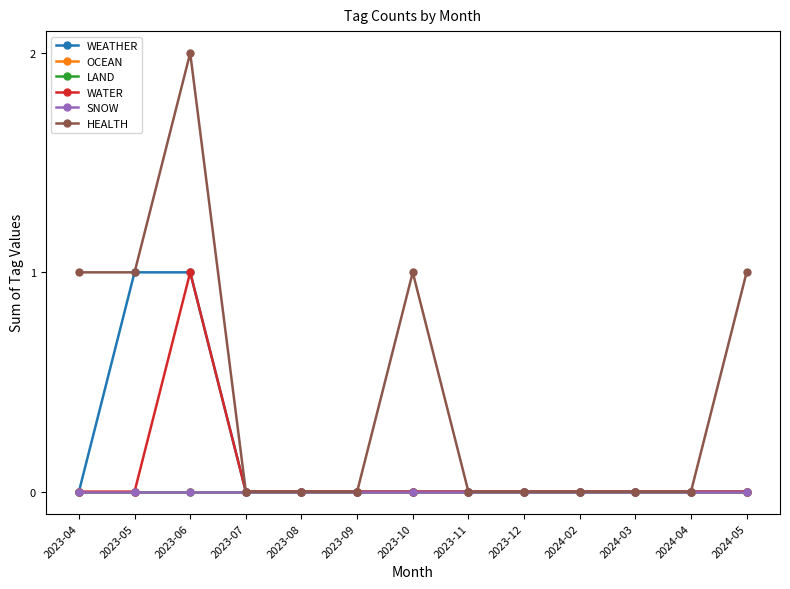

Does the chart display data point markers on the line(s)?

Yes